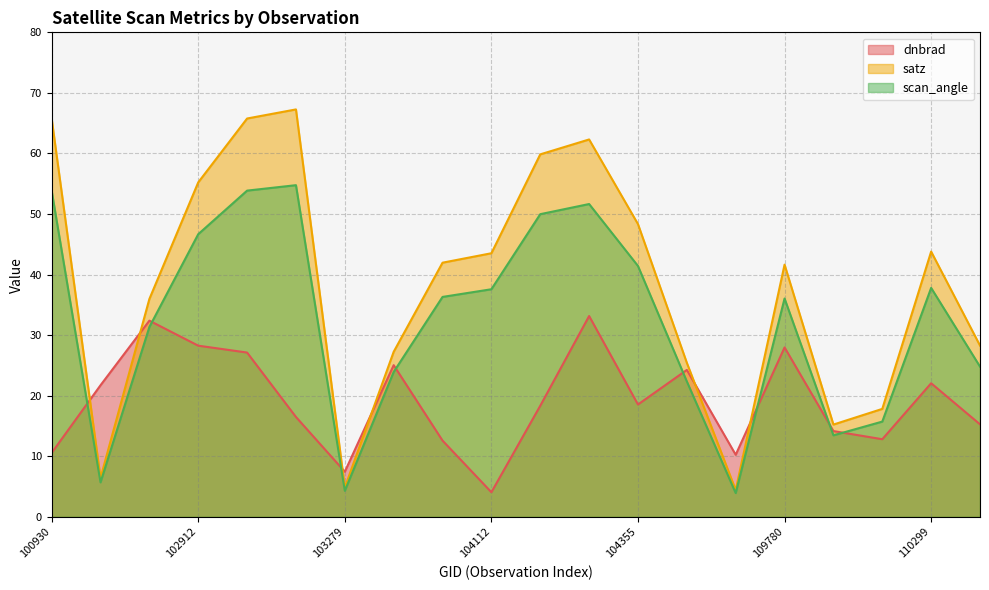

What is the value of the scan_angle point at the 16th from the left?

36.0